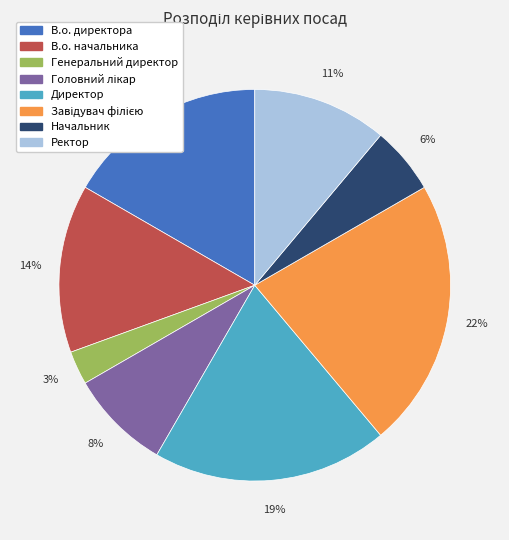

To the nearest percent, what is the combined percentage of Генеральний директор and В.о. начальника?

17%